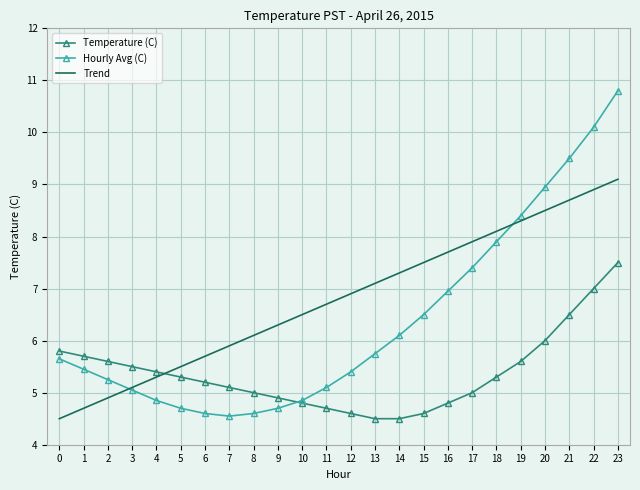

True or false: Hourly Avg (C) has a value of 5.0 at 3.

True